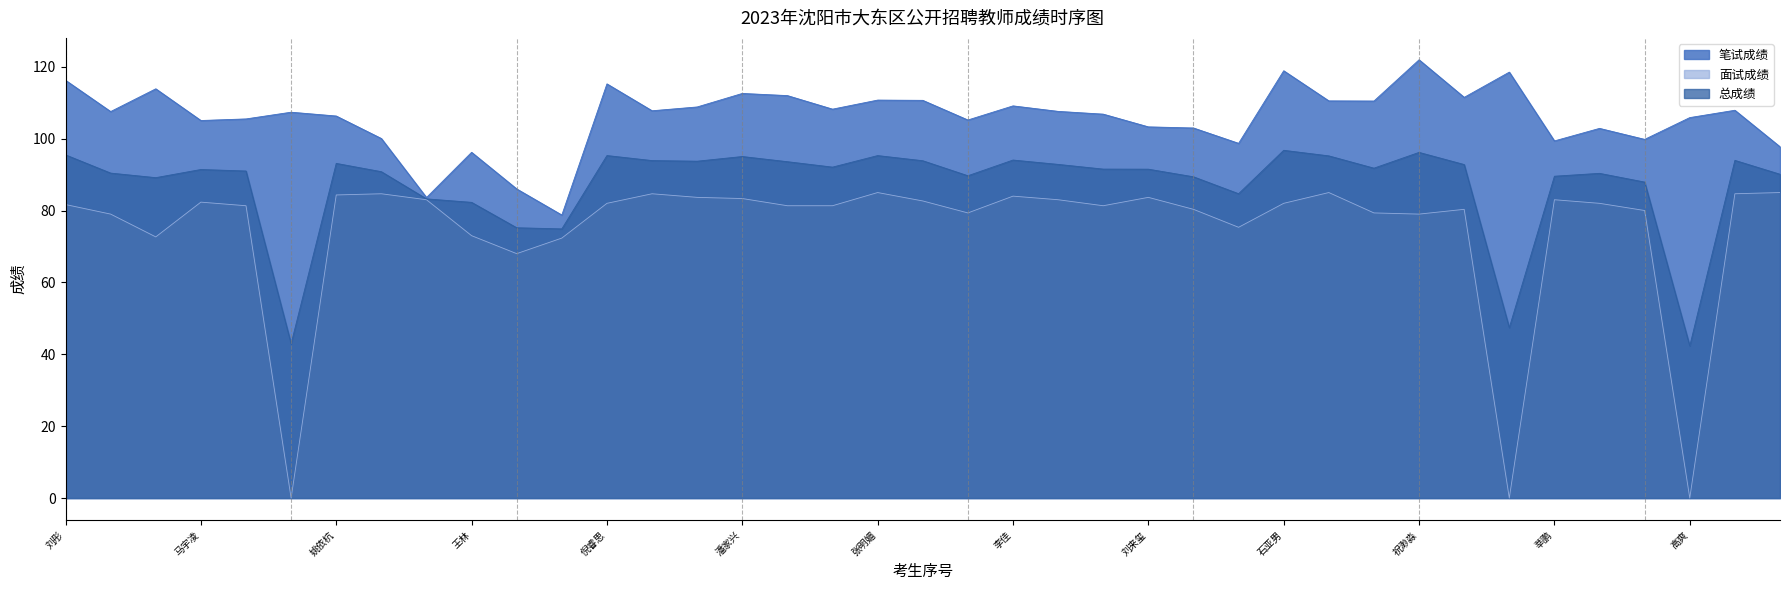

What are all the series names shown in the legend?

笔试成绩, 面试成绩, 总成绩